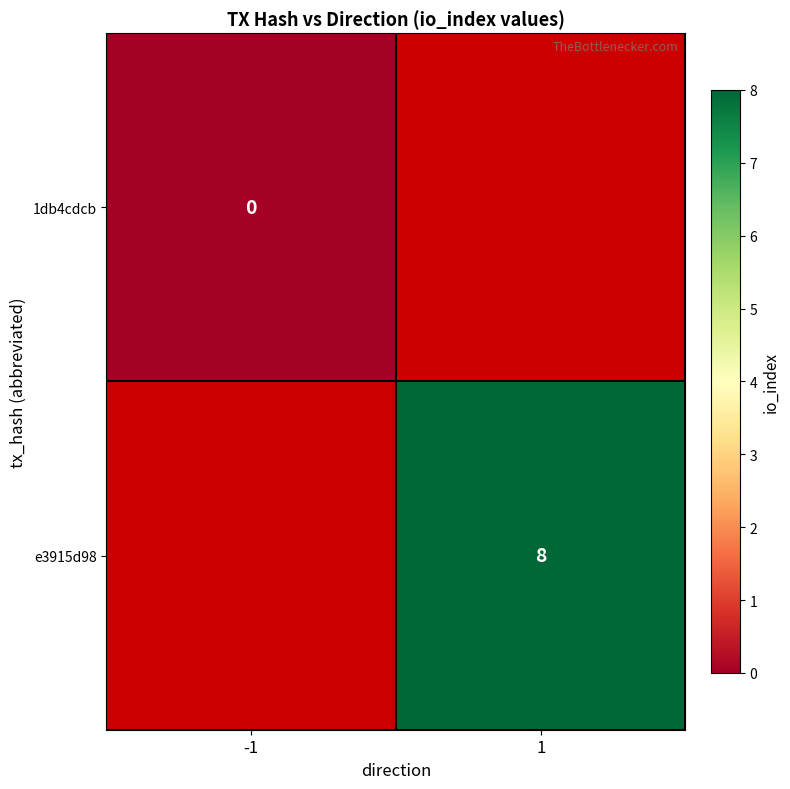

Count the number of data series in this chart.

2